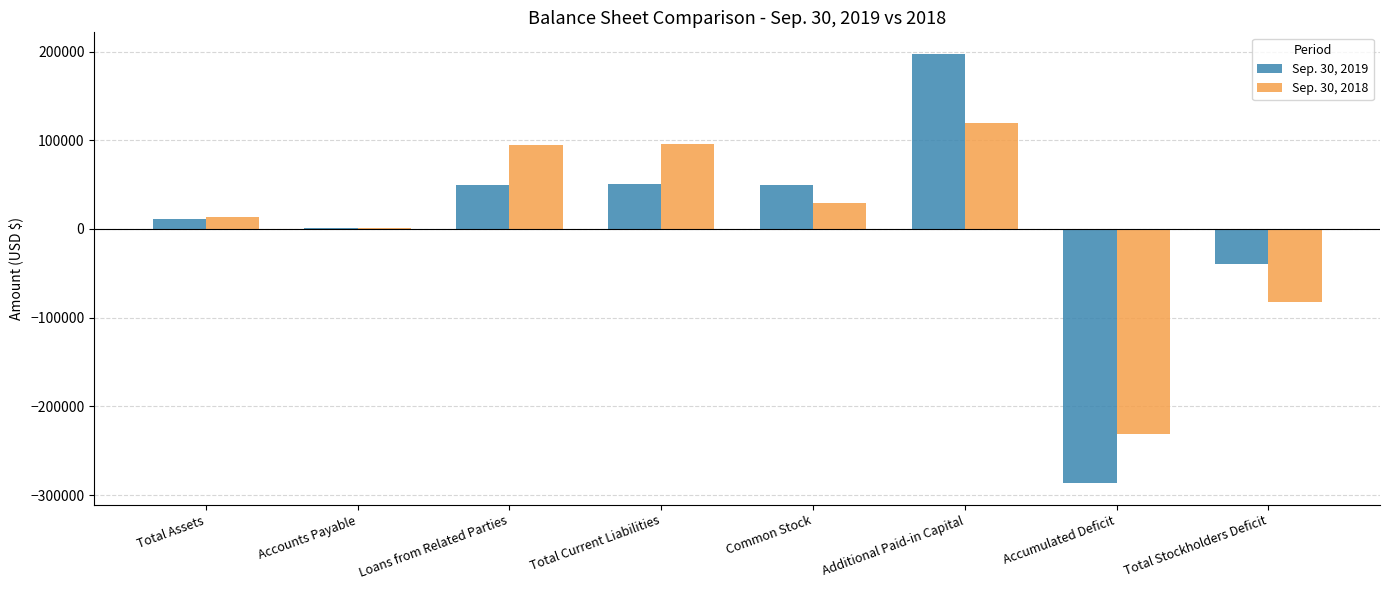

What are all the series names shown in the legend?

Sep. 30, 2019, Sep. 30, 2018